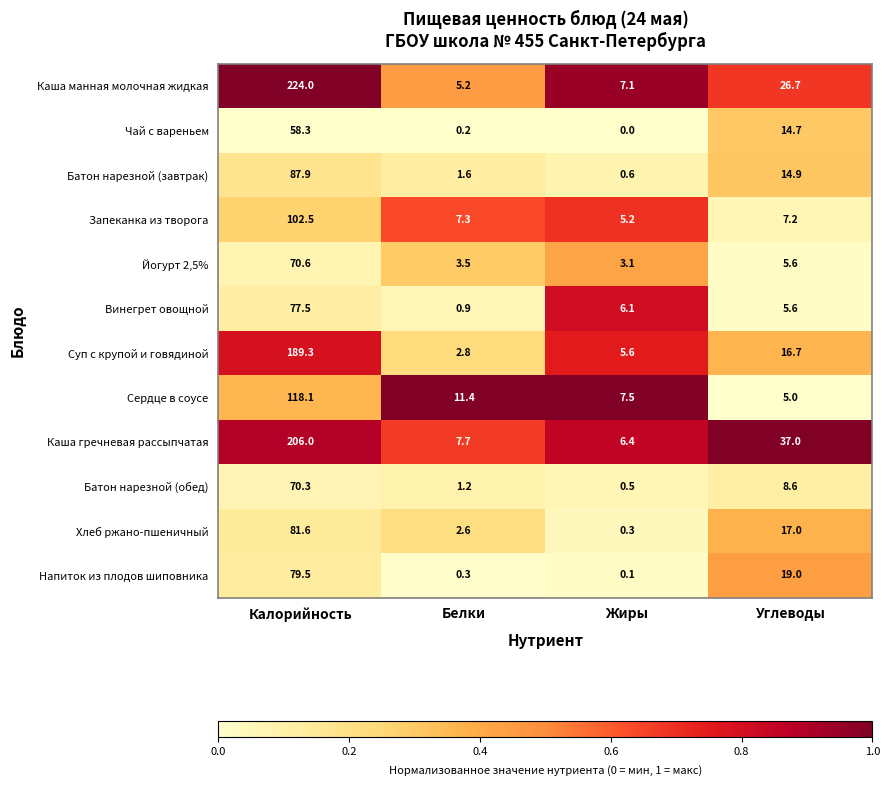

Which series changed the most between Белки and Углеводы?

Каша гречневая рассыпчатая